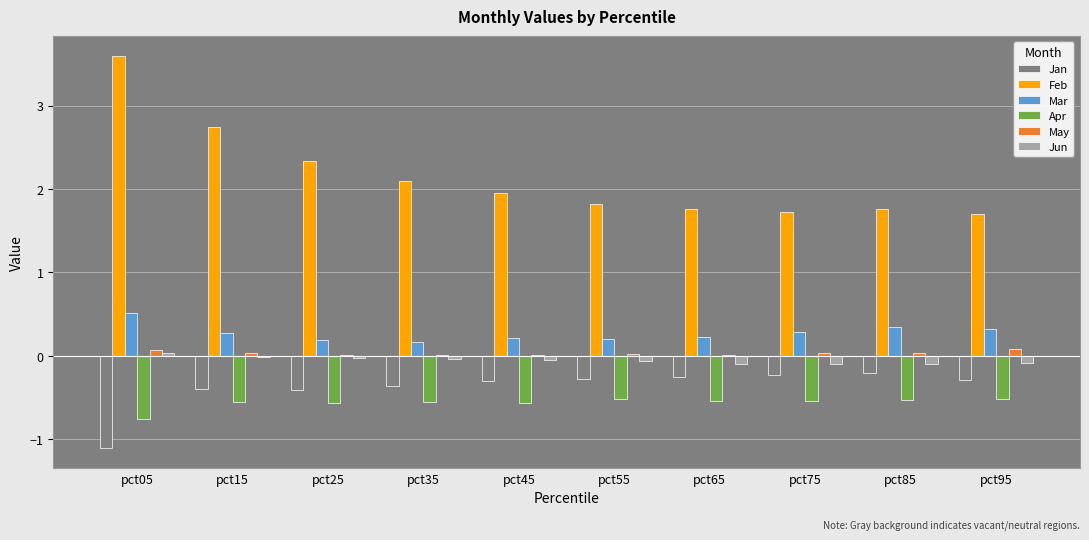

The Jun series shows -0.1 at pct55. True or false?

True